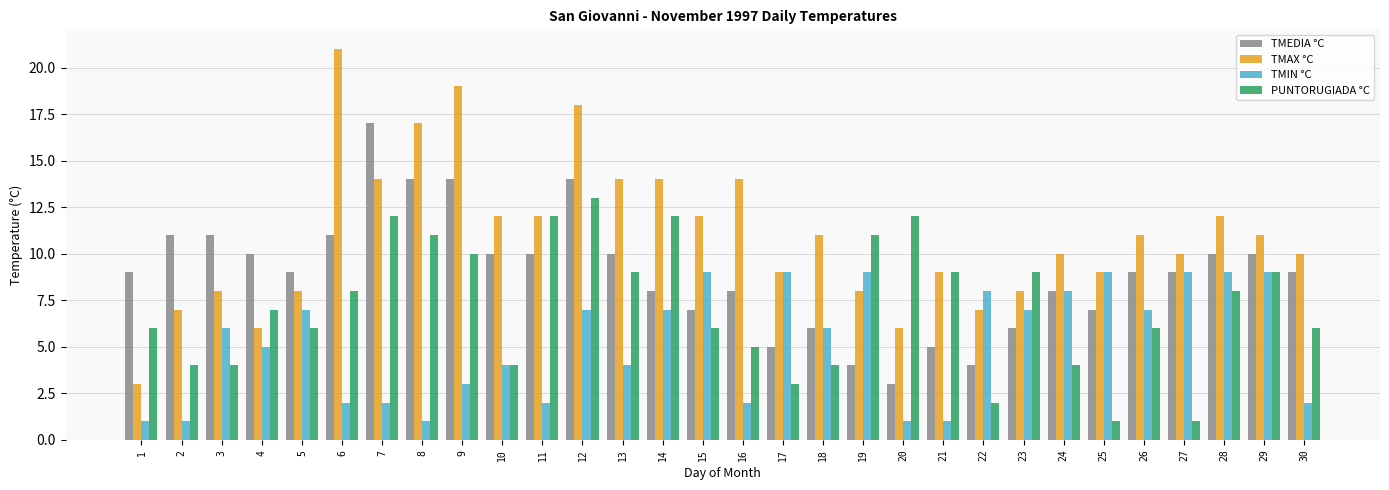

Which series has the largest total across all categories?

TMAX °C